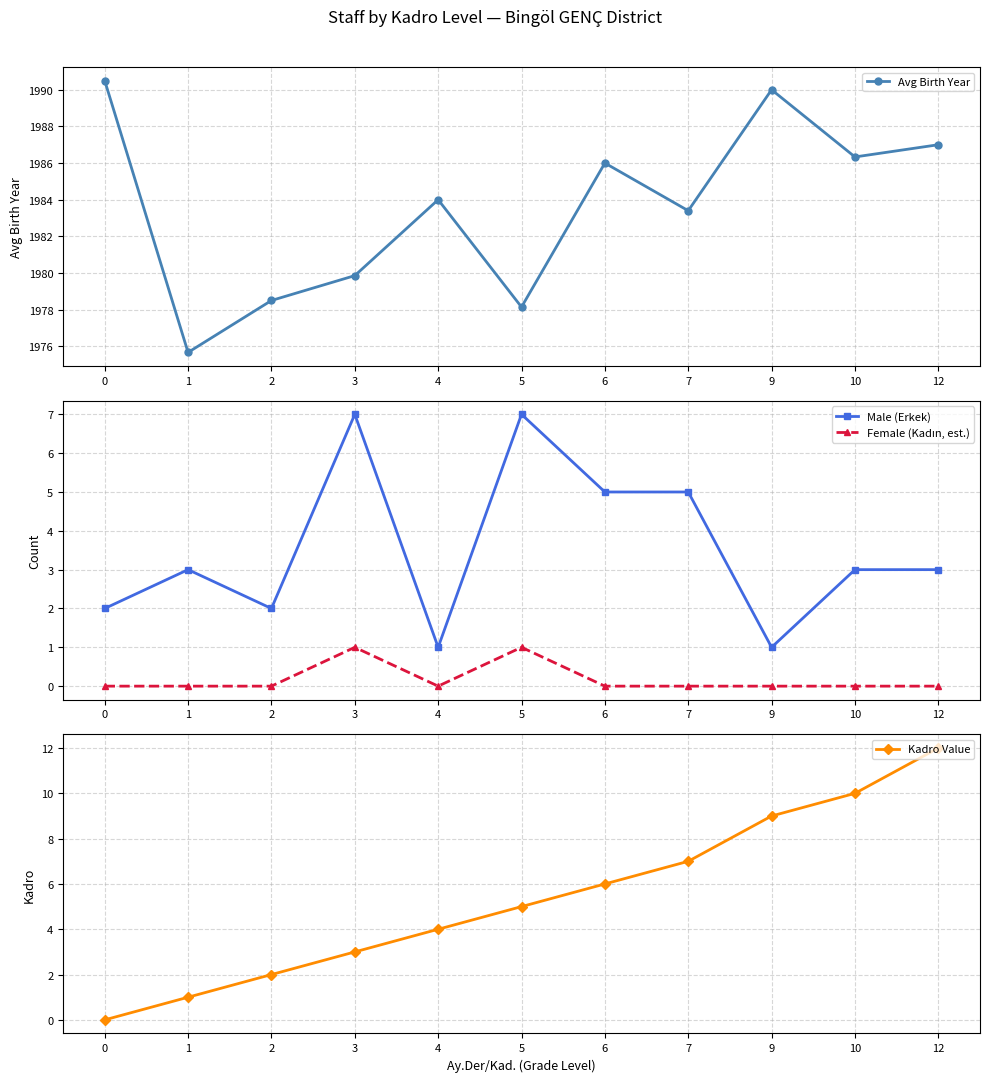

Reading right to left, what are all the values shown in this chart?

Avg Birth Year: 12=1987.0	10=1986.3	9=1990.0	7=1983.4	6=1986.0	5=1978.1	4=1984.0	3=1979.9	2=1978.5	1=1975.7	0=1990.5
Male (Erkek): 12=3.0	10=3.0	9=1.0	7=5.0	6=5.0	5=7.0	4=1.0	3=7.0	2=2.0	1=3.0	0=2.0
Female (Kadın, est.): 12=0.0	10=0.0	9=0.0	7=0.0	6=0.0	5=1.0	4=0.0	3=1.0	2=0.0	1=0.0	0=0.0
Kadro Value: 12=12.0	10=10.0	9=9.0	7=7.0	6=6.0	5=5.0	4=4.0	3=3.0	2=2.0	1=1.0	0=0.0